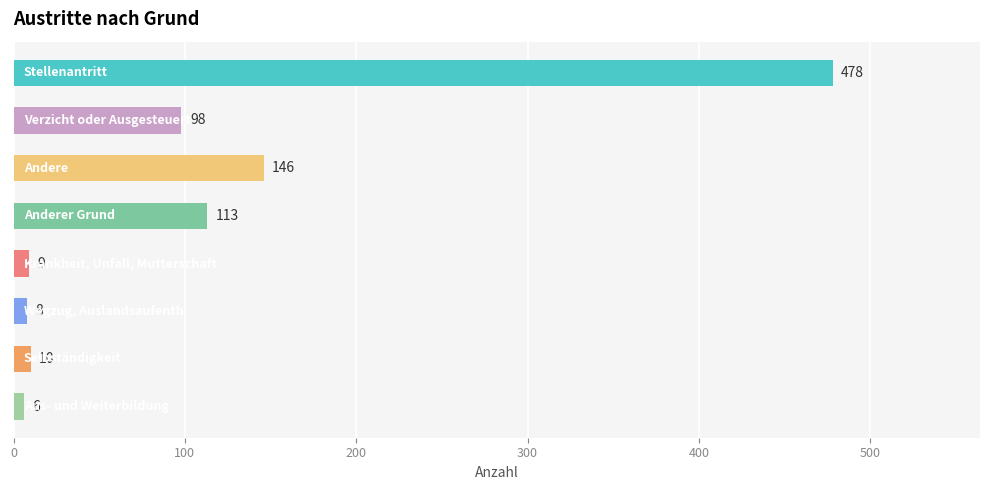

What is the difference between the maximum and minimum values?

472